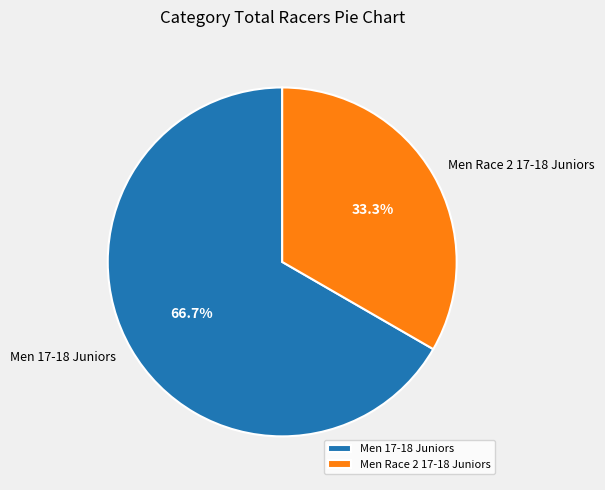

Between Men Race 2 17-18 Juniors and Men 17-18 Juniors, which is larger?

Men 17-18 Juniors